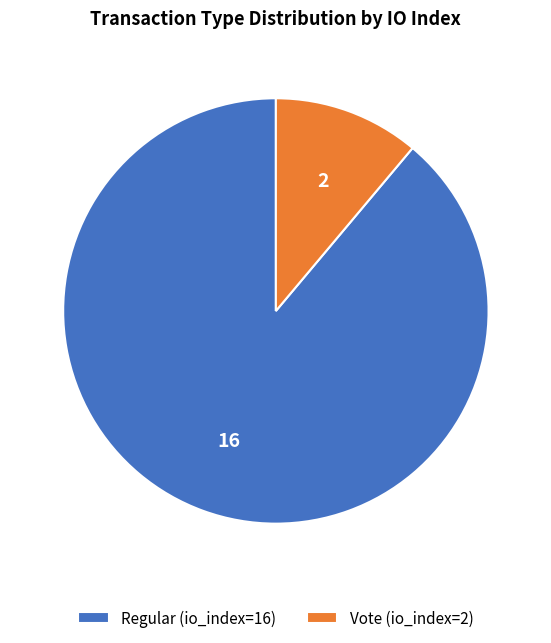

Is the sum of Vote (io_index=2) and Regular (io_index=16) greater than half?

Yes